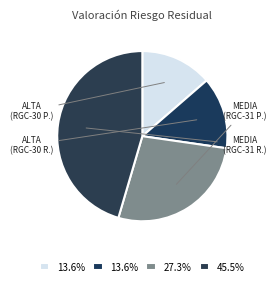

Which category has the smallest portion of the pie?

ALTA